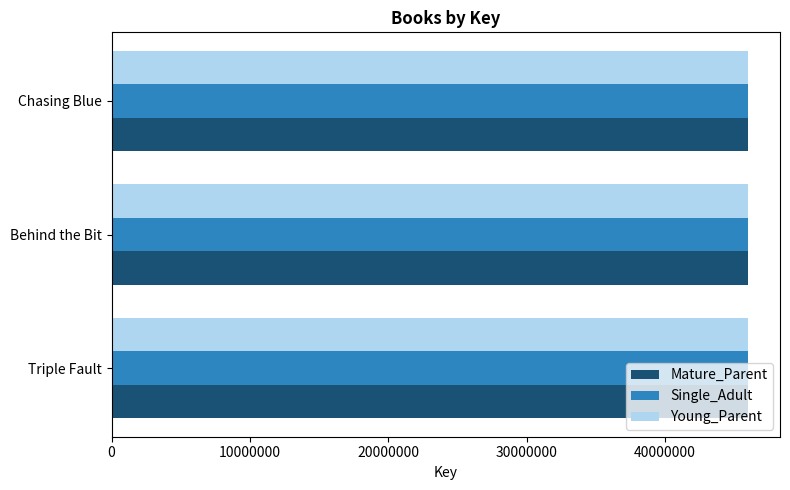

The Mature_Parent series shows 46002273 at Chasing Blue. True or false?

True